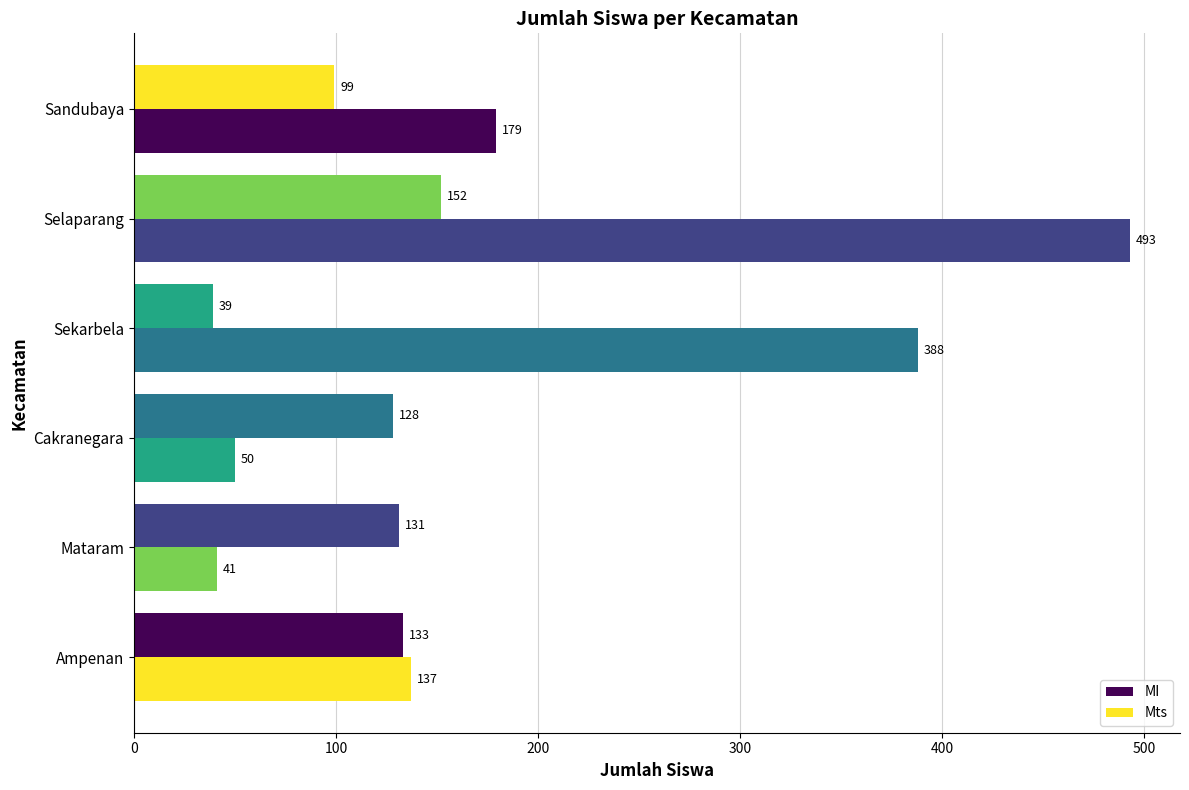

How many categories are shown in the chart?

6